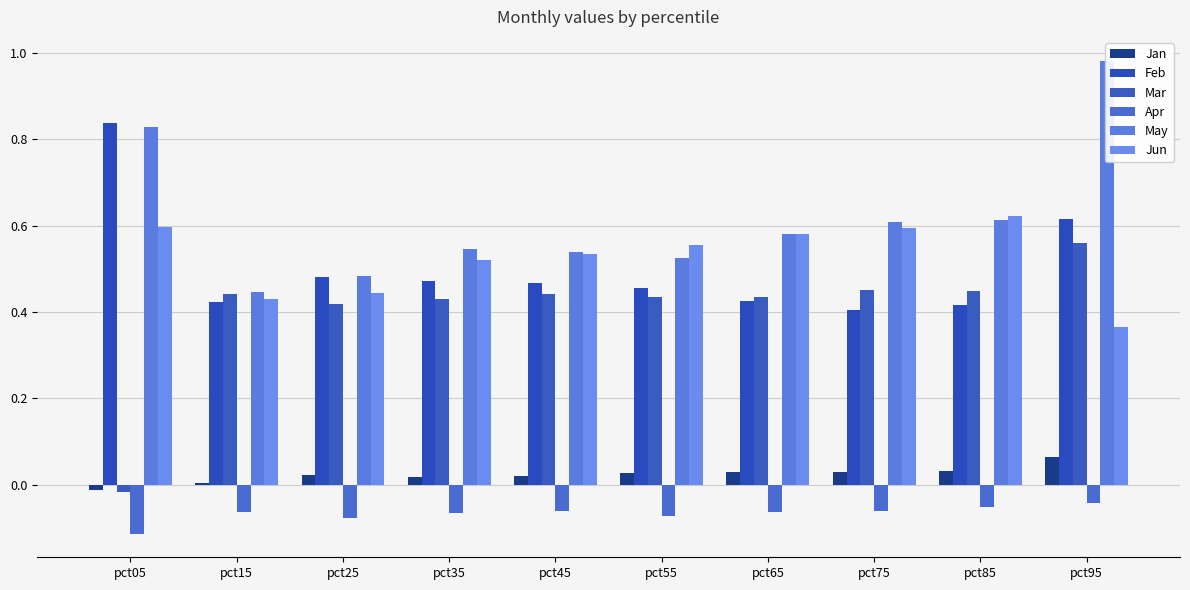

How many negative values does the Jan series have?

1